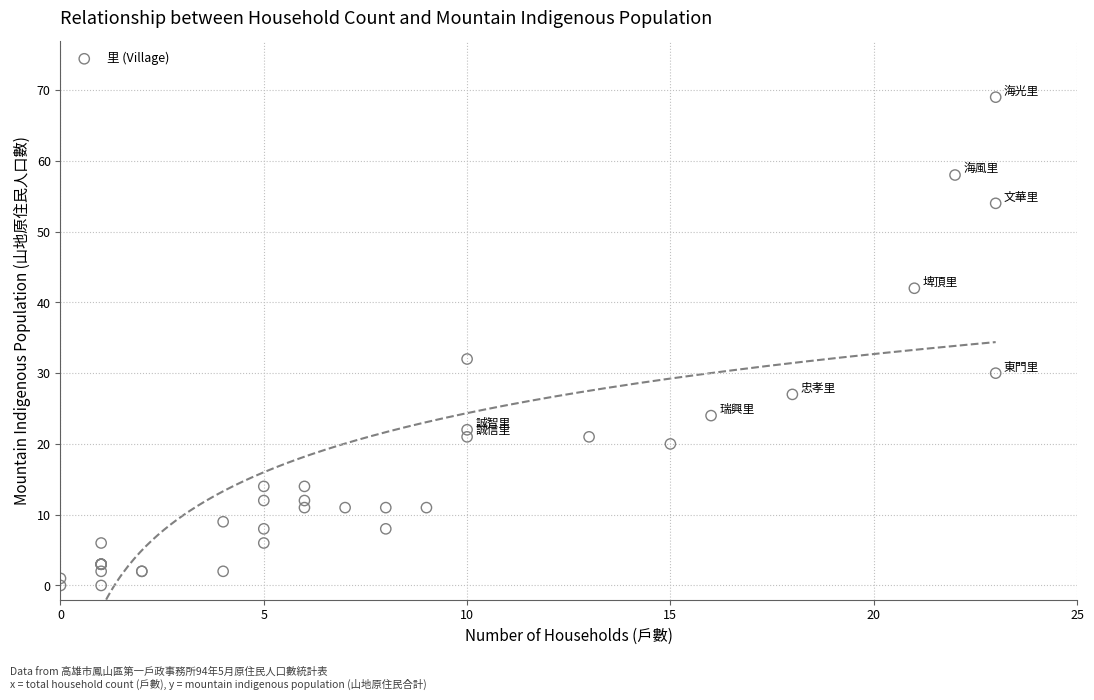

What Y value in the scatter plot is closest to 34?

32